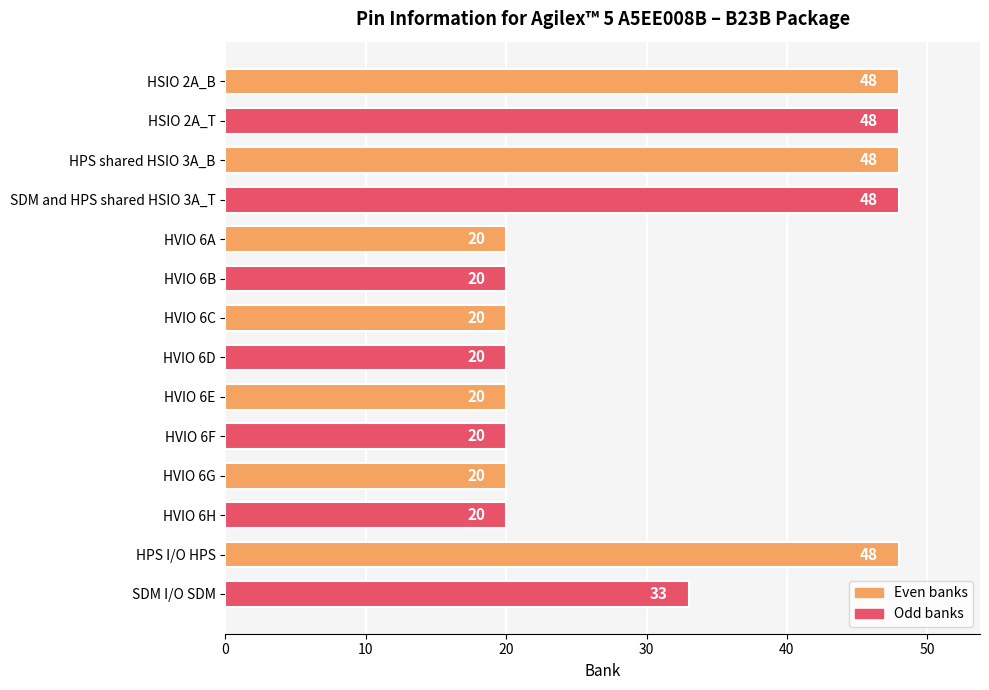

What is the approximate value at HVIO 6C, to the nearest 5?

20